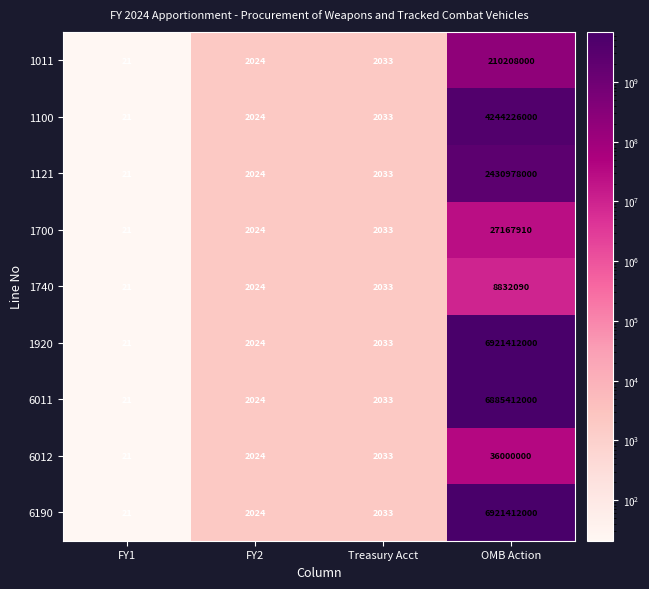

What is the sum of the 6011 values at FY1 and OMB Action?

6885412021